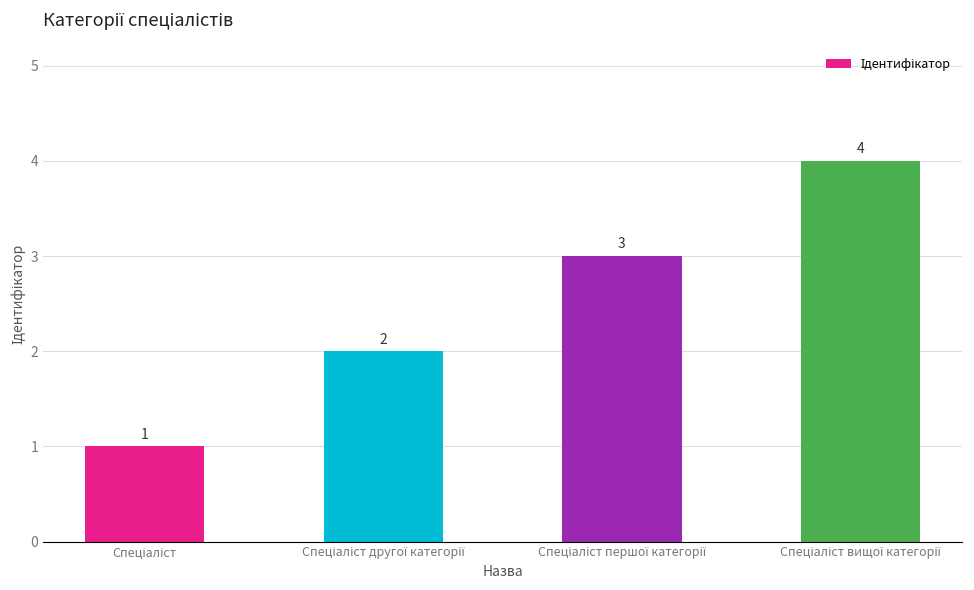

What is the difference between the maximum and minimum values?

3